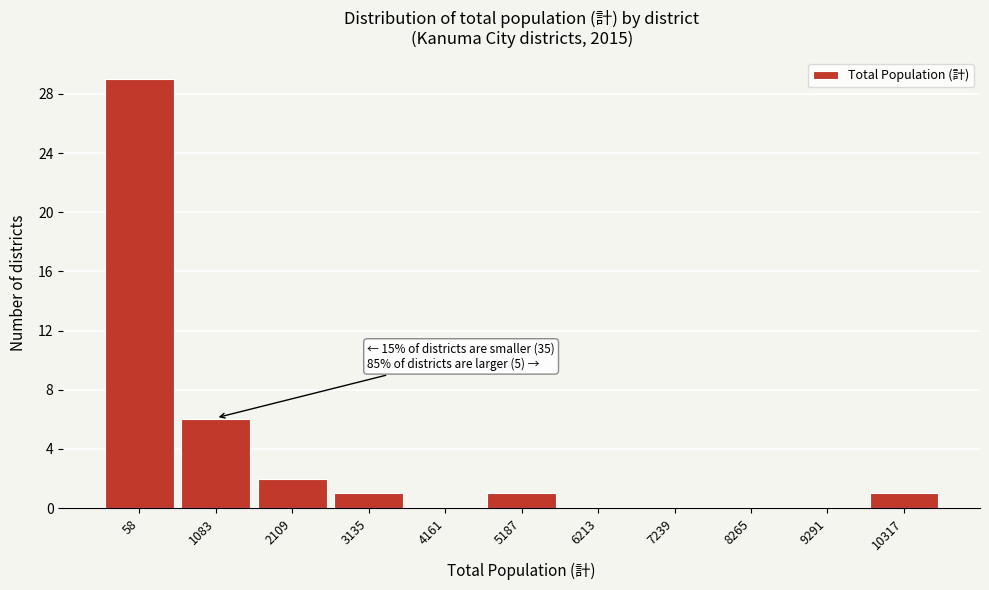

Reading left to right, list all the values displayed in this chart.

58=29	1083=6	2109=2	3135=1	4161=0	5187=1	6213=0	7239=0	8265=0	9291=0	10317=1